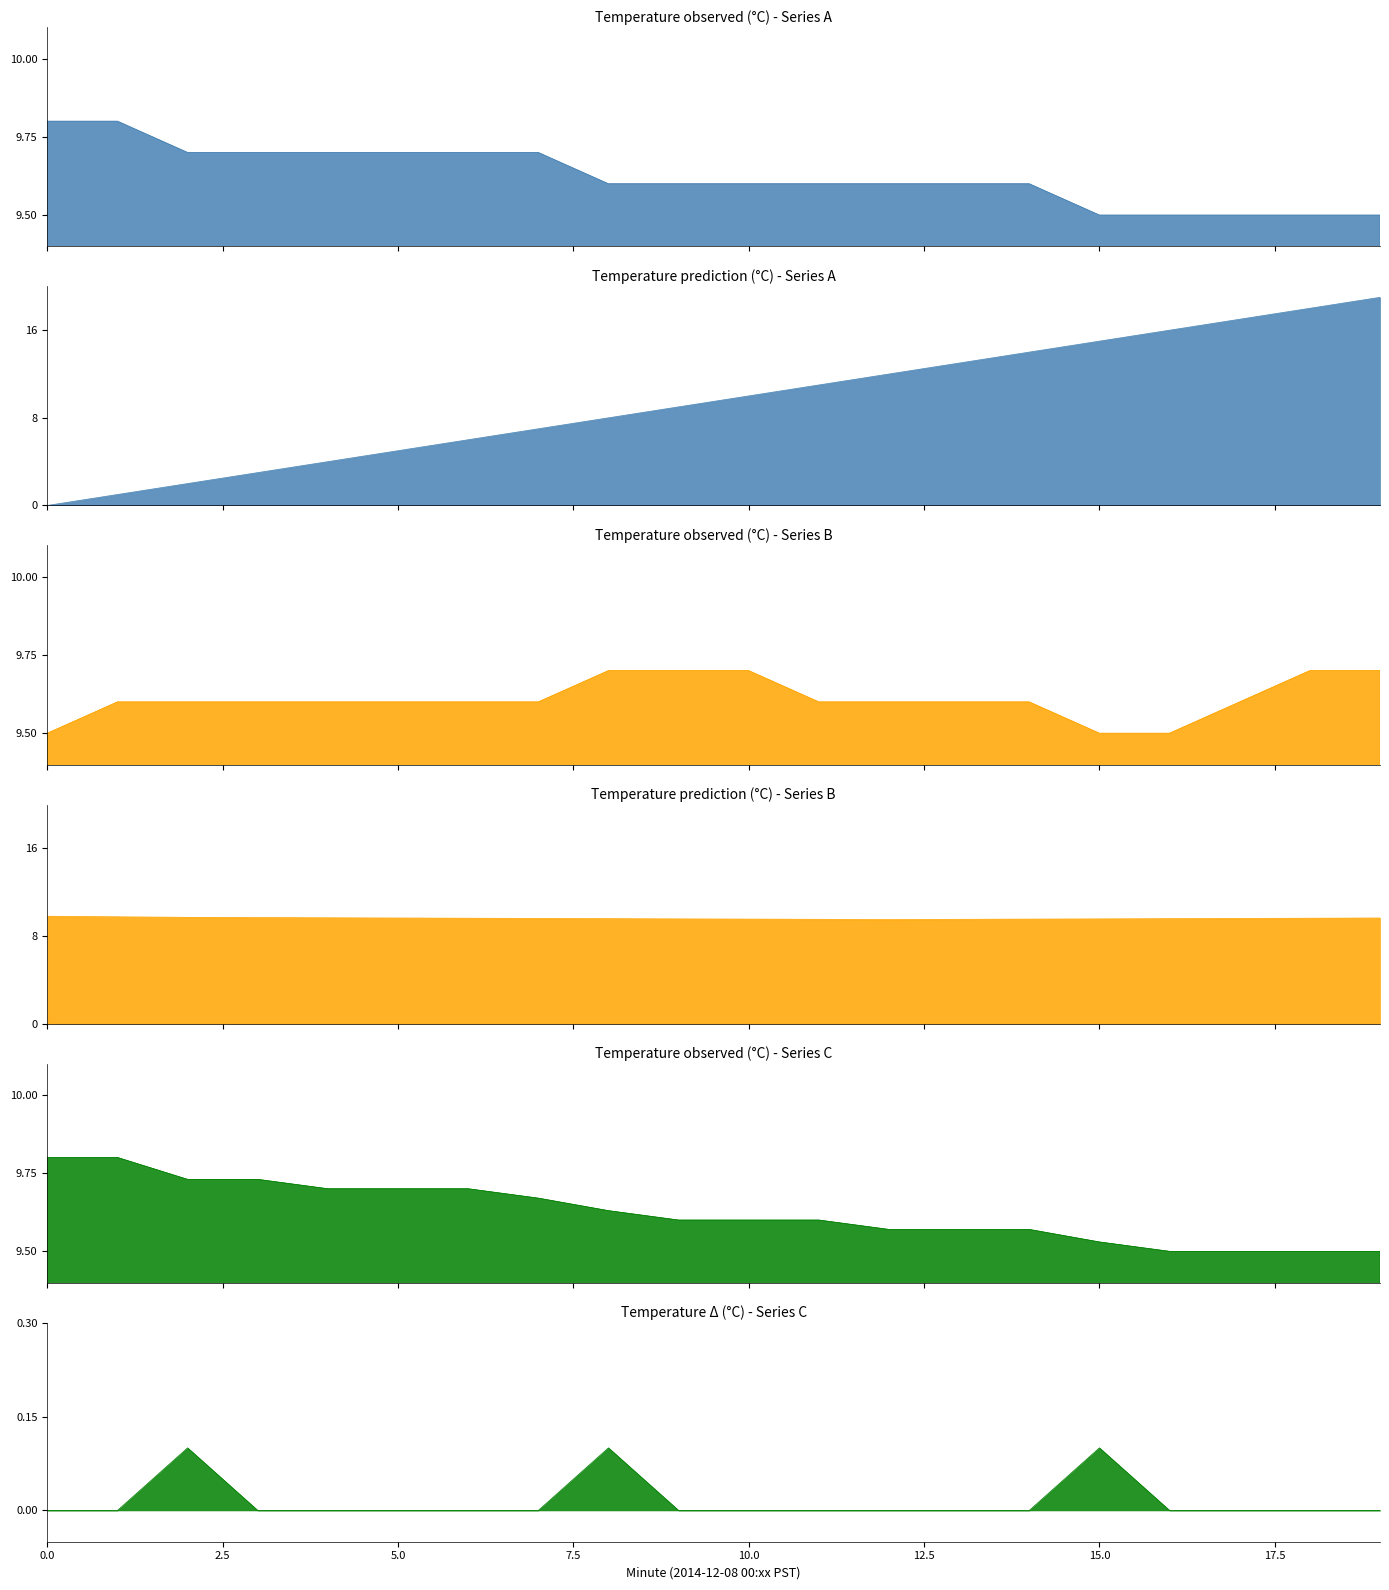

Which label corresponds to the largest value in the chart?

19